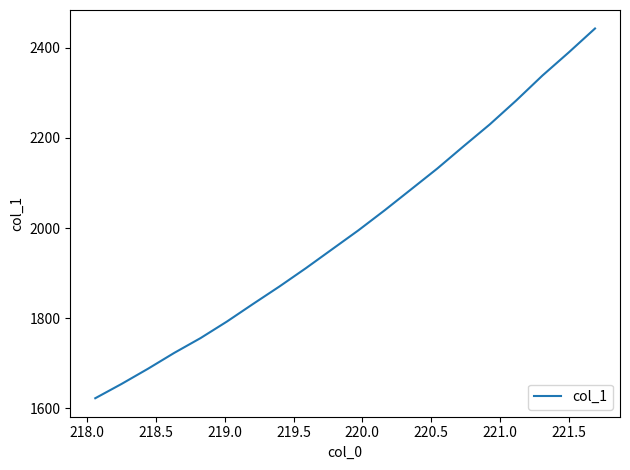

What is the smallest value displayed?

1622.7